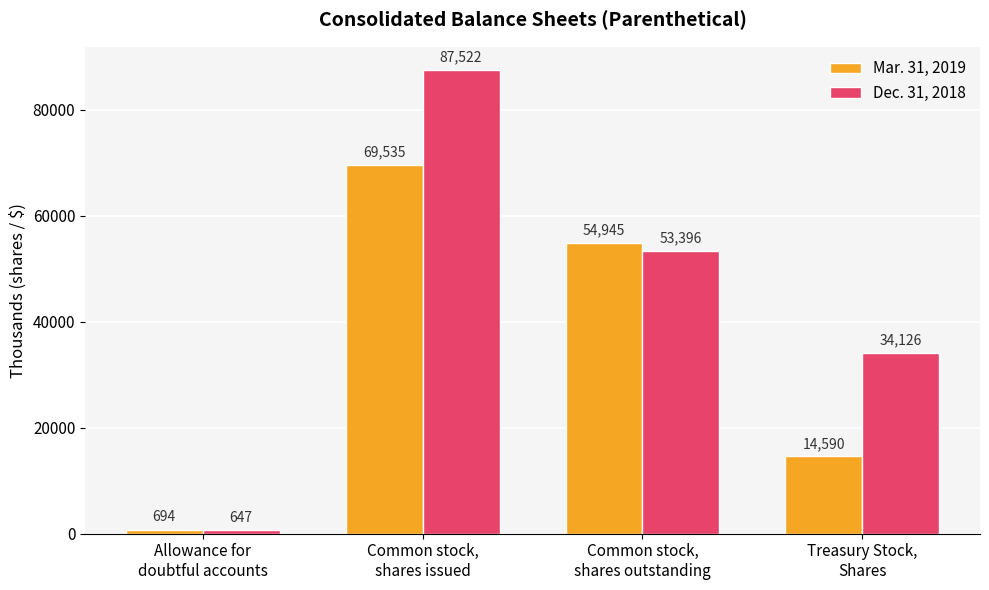

How many data points in Dec. 31, 2018 are less than 53396?

2